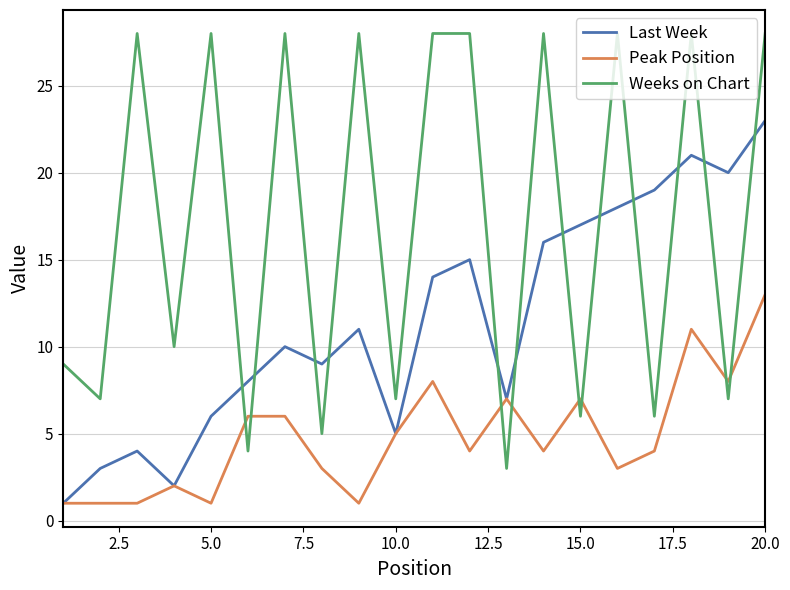

List the series in order of their overall mean, lowest first.

Peak Position, Last Week, Weeks on Chart